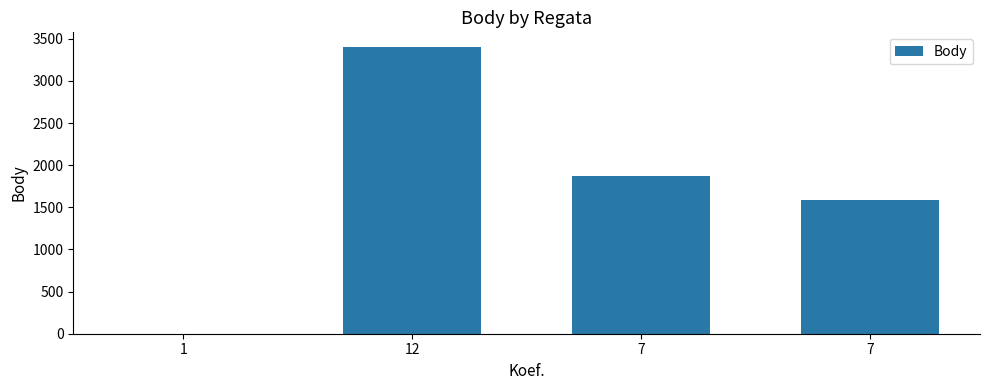

How many positive values are there?

3